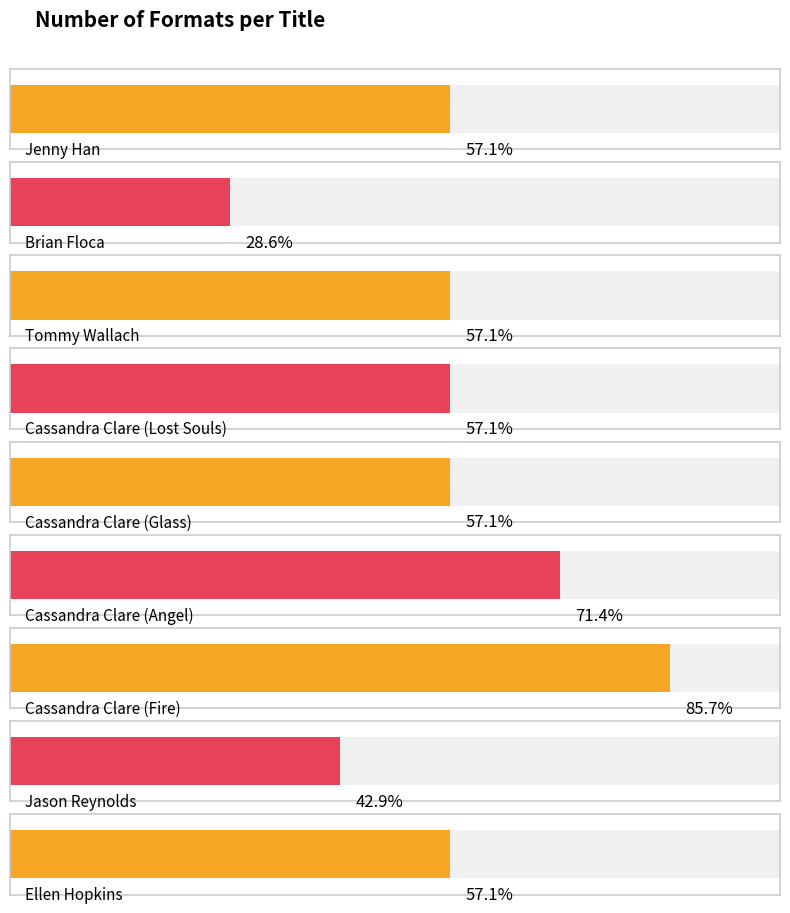

Reading left to right, transcribe all the data shown in this chart.

4	2	4	4	4	5	6	3	4